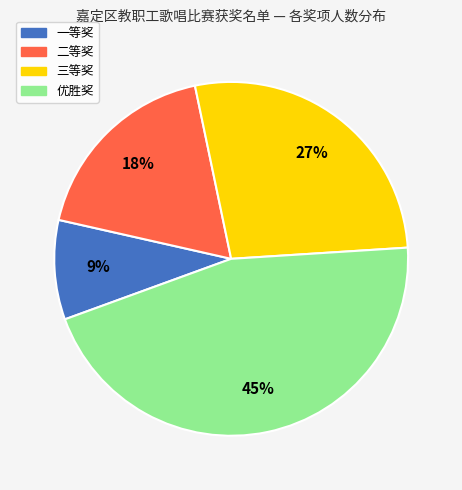

Does any single category account for the majority?

No